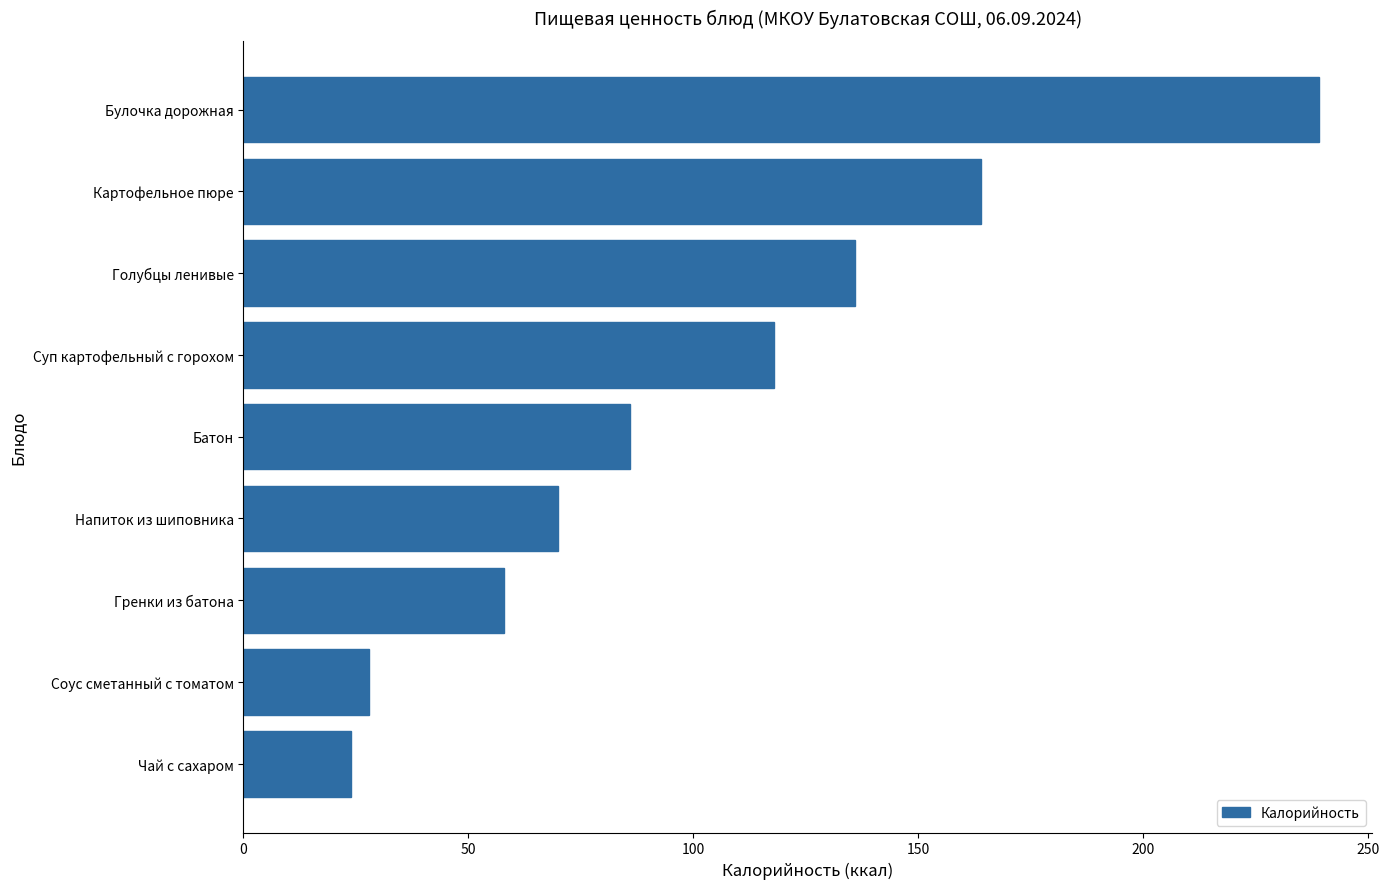

What is the average value?

103